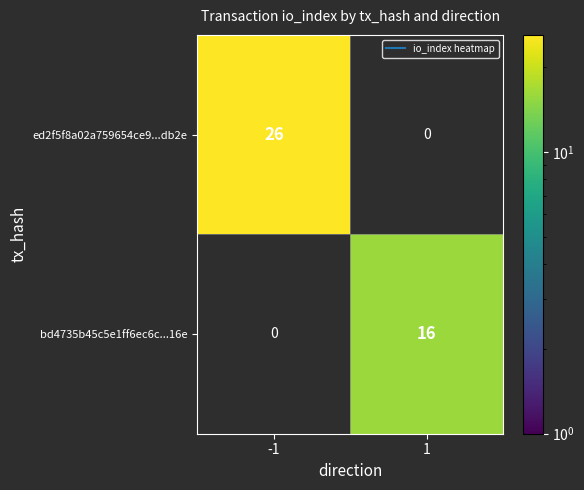

Which label corresponds to the smallest value in the chart?

1